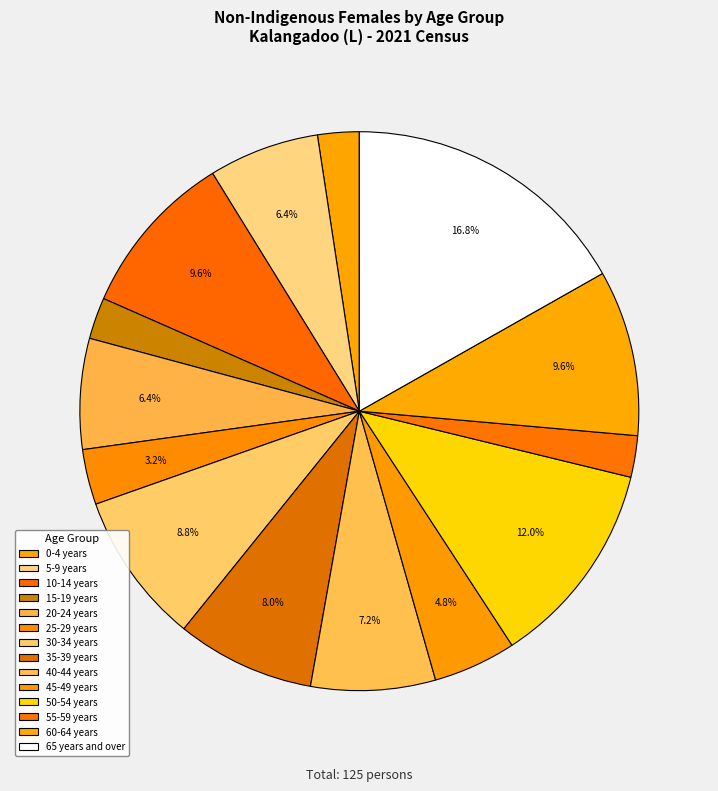

Count the number of slices in the pie.

14